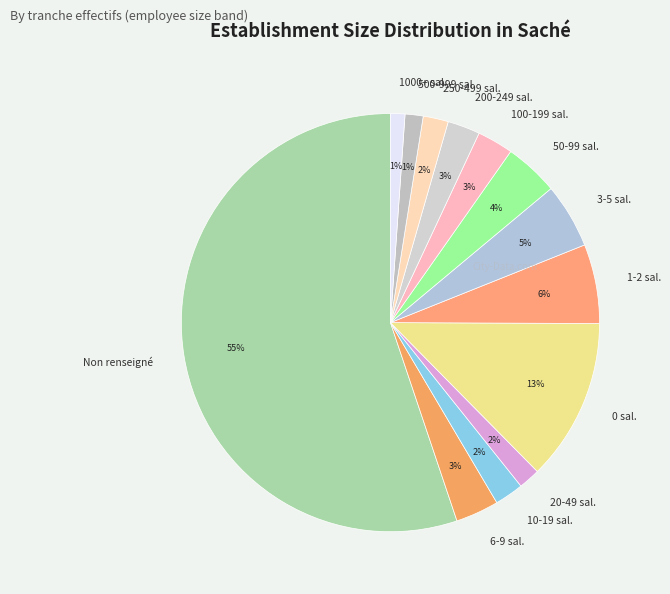

Count the number of slices in the pie.

13